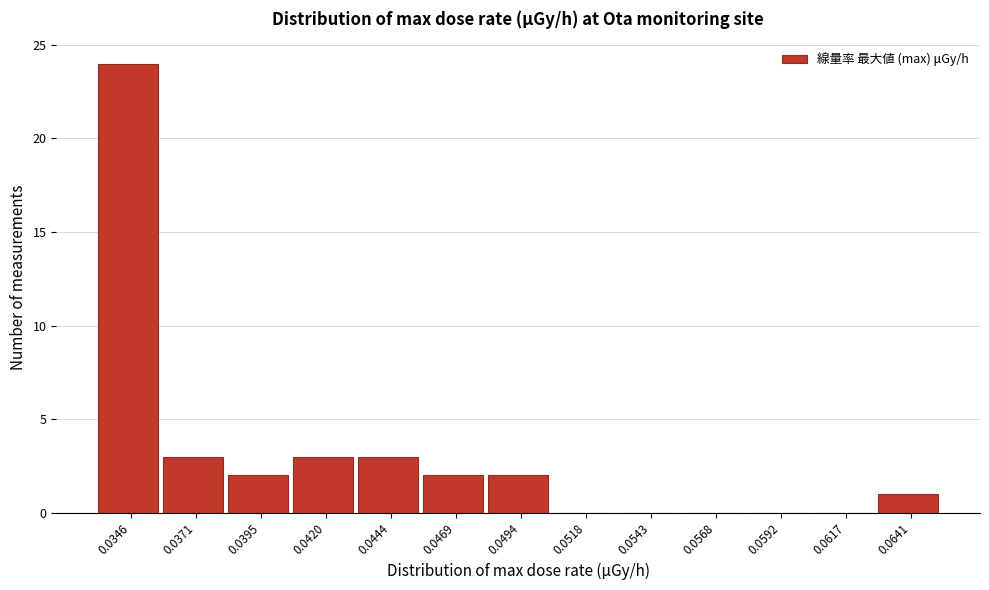

Reading left to right, list all the values displayed in this chart.

0.0346=24	0.0371=3	0.0395=2	0.0420=3	0.0444=3	0.0469=2	0.0494=2	0.0518=0	0.0543=0	0.0568=0	0.0592=0	0.0617=0	0.0641=1